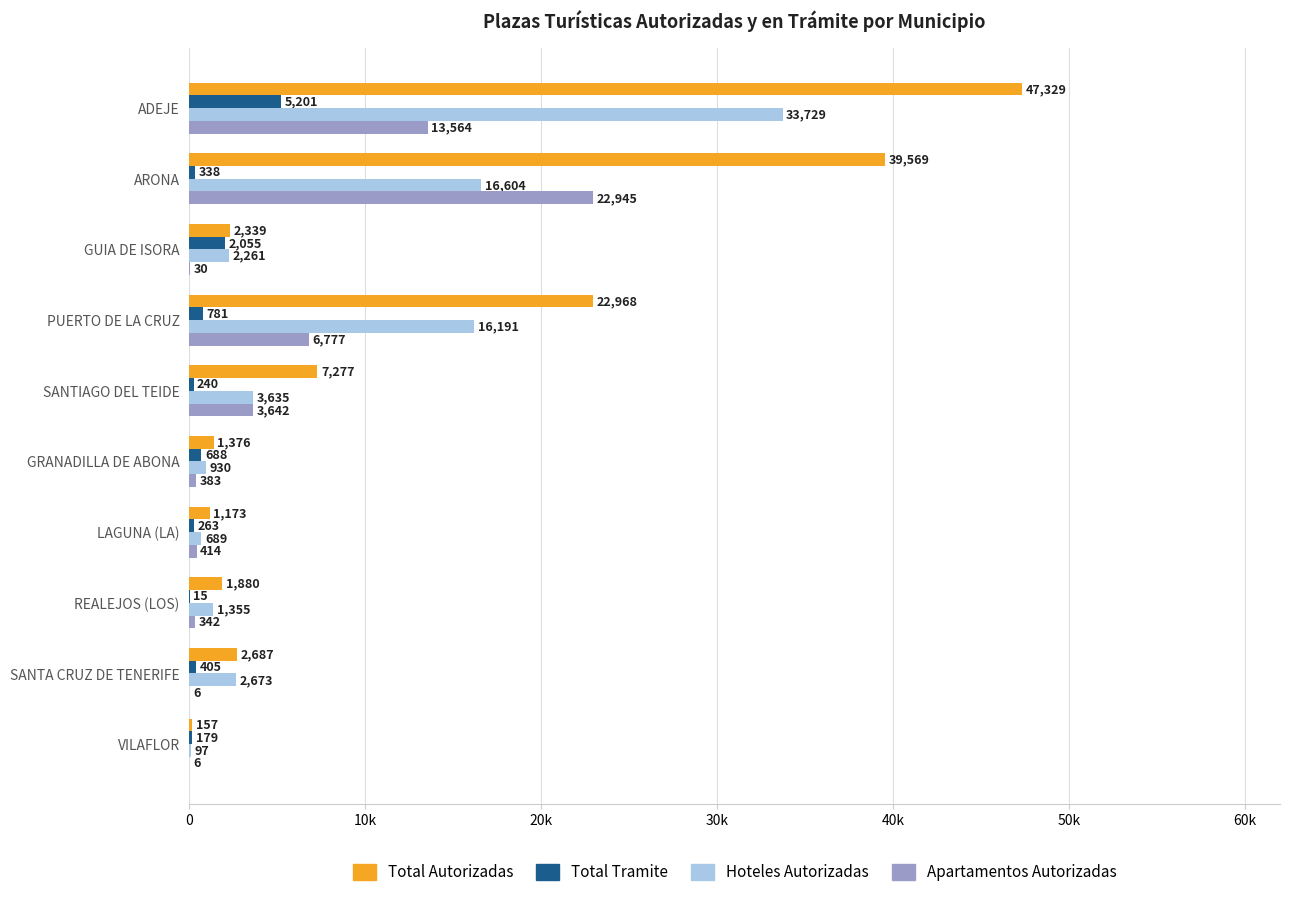

At which label is Total Autorizadas closest to 23743?

PUERTO DE LA CRUZ